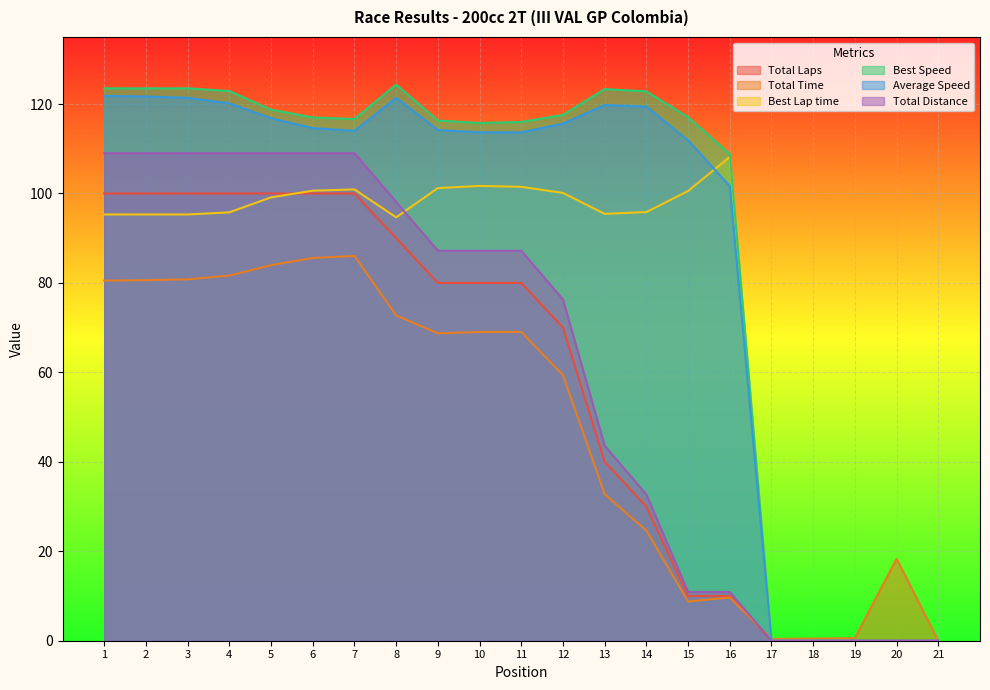

At how many categories does at least one series exceed 49?

16